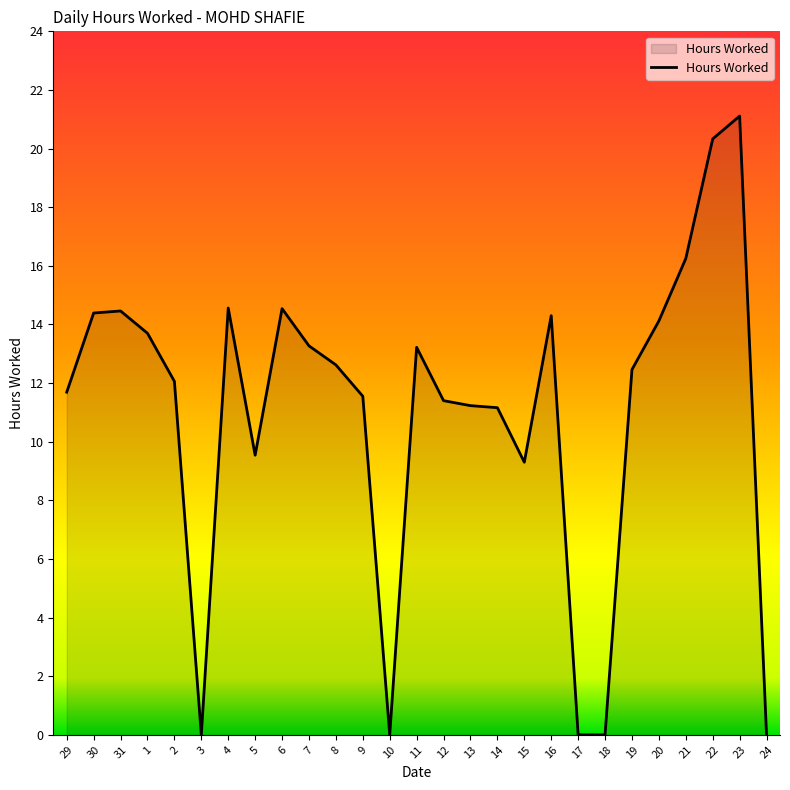

Between 15 and 16, which is larger?

16